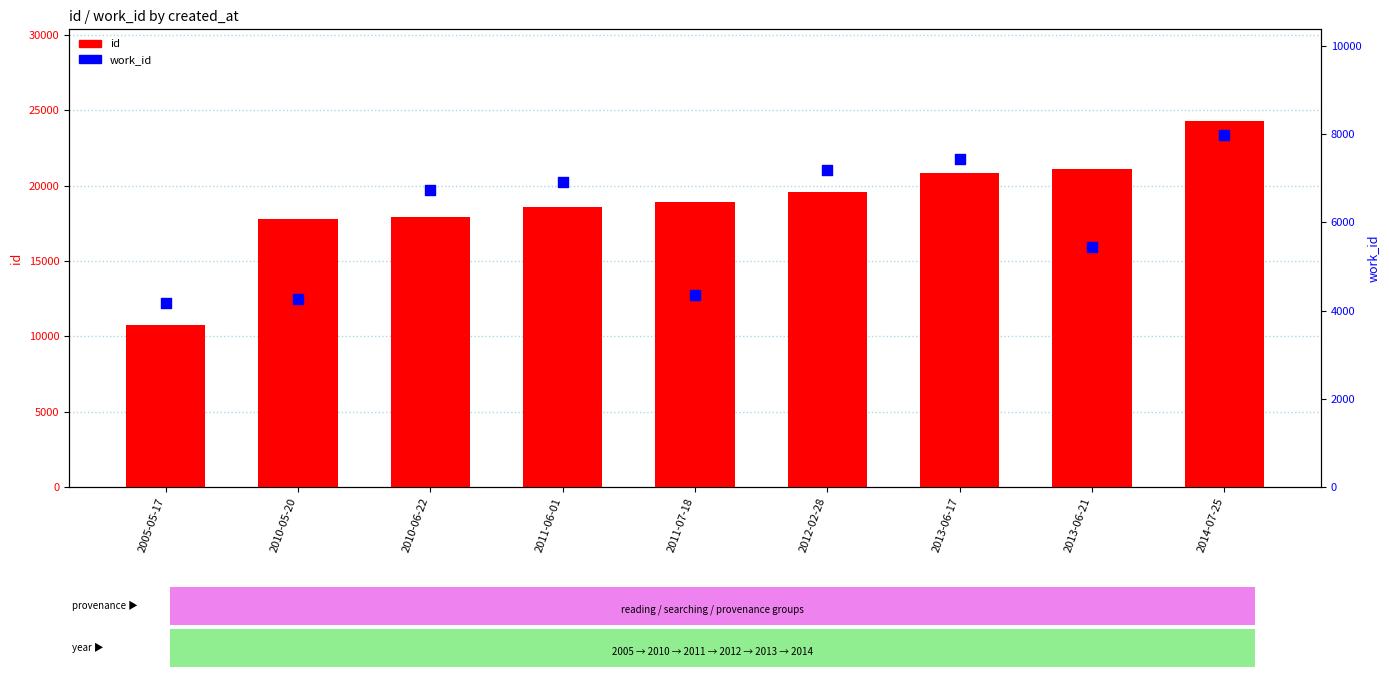

Is the value of id at 2013-06-17 greater than the value of work_id at 2013-06-17?

Yes